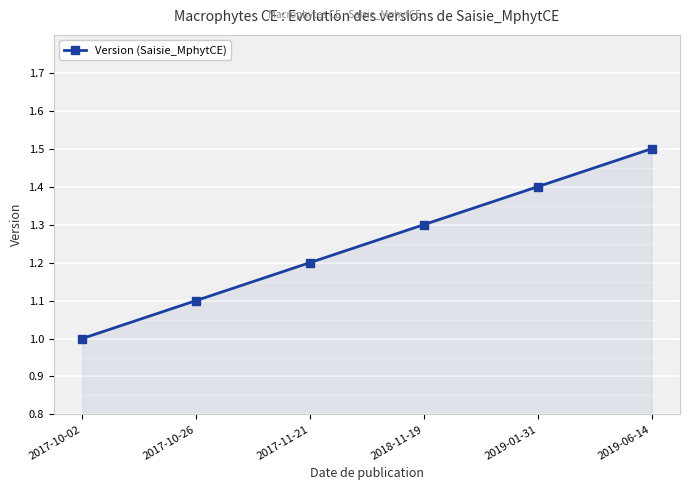

What is the value of the Version (Saisie_MphytCE) point at the 1st from the left?

1.0